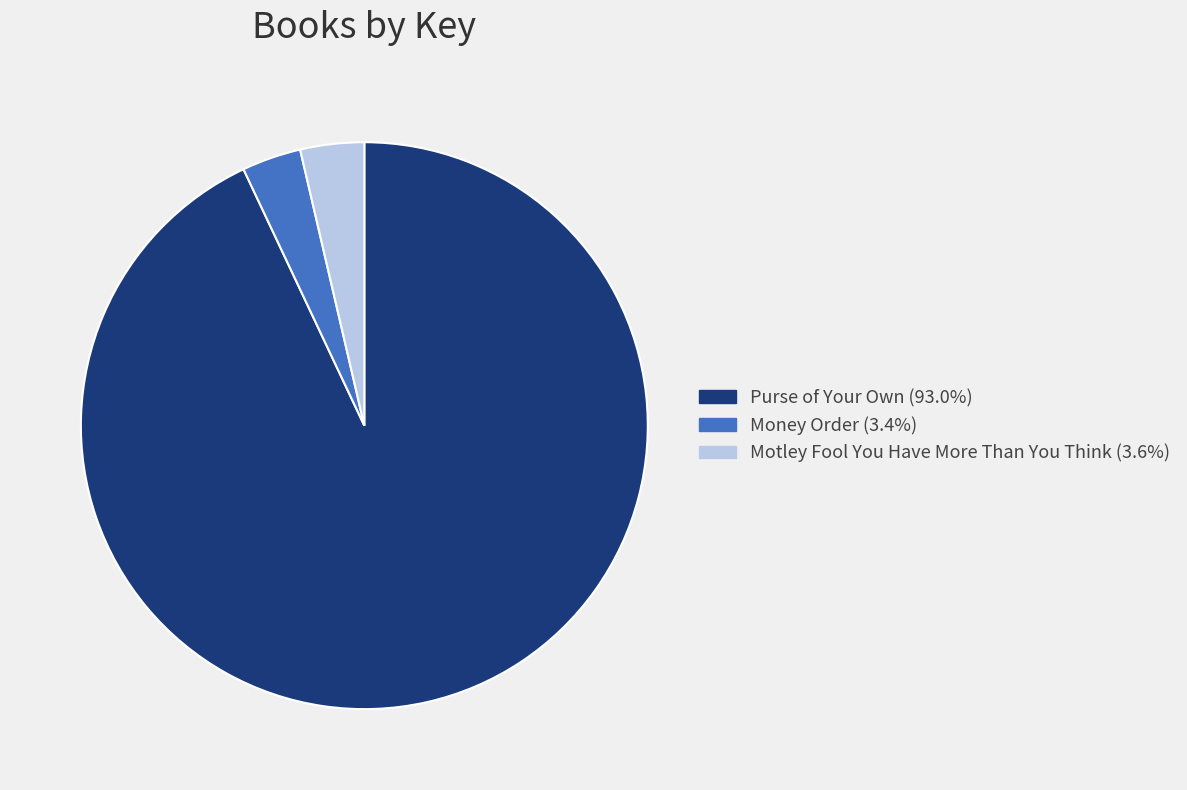

Is it true that Purse of Your Own is 93% of the pie?

True